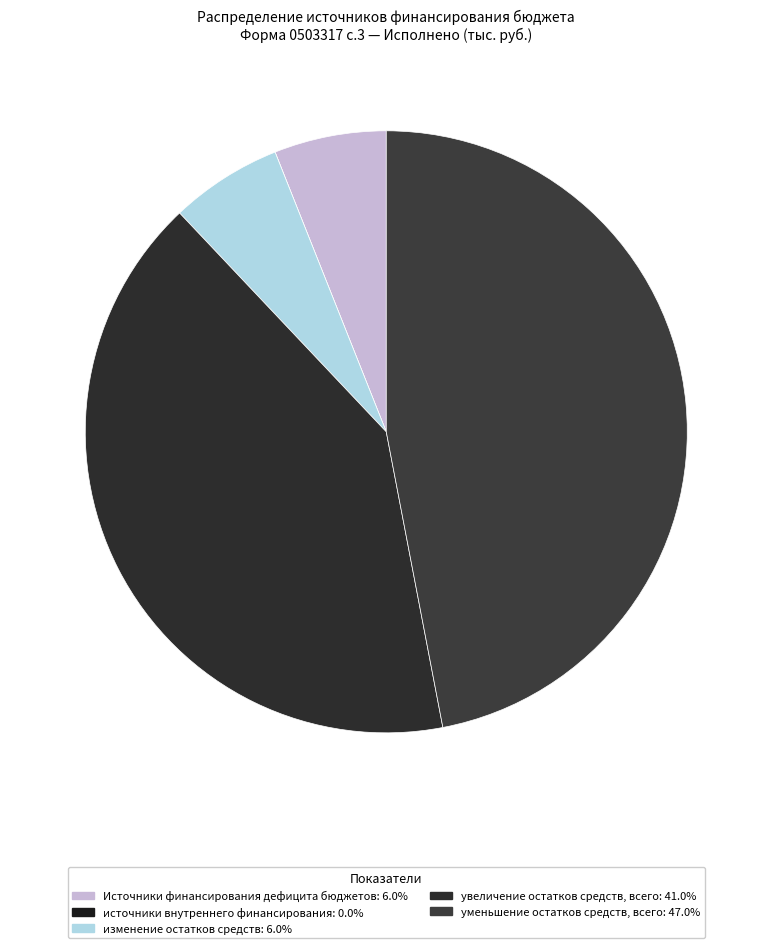

Which category has the smallest portion of the pie?

источники внутреннего финансирования